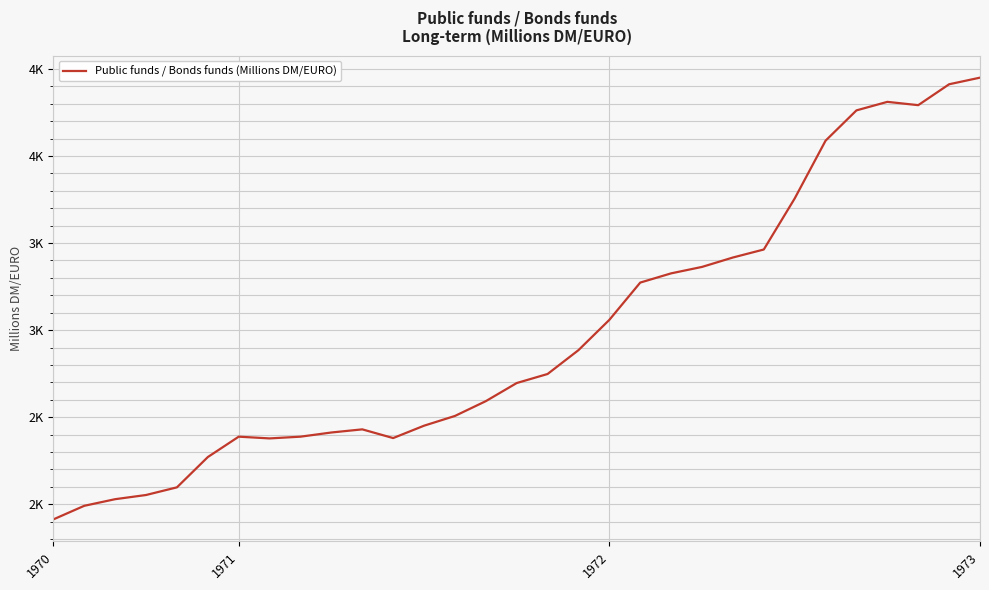

Does the chart display data point markers on the line(s)?

No